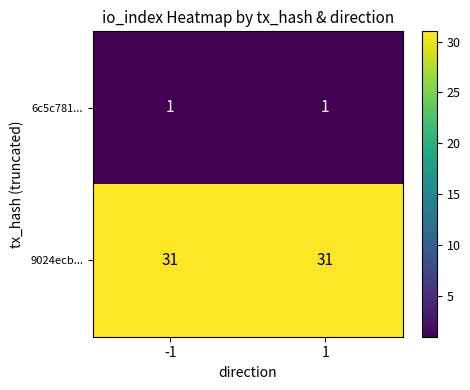

True or false: 6c5c781... has a value of 1 at -1.

True